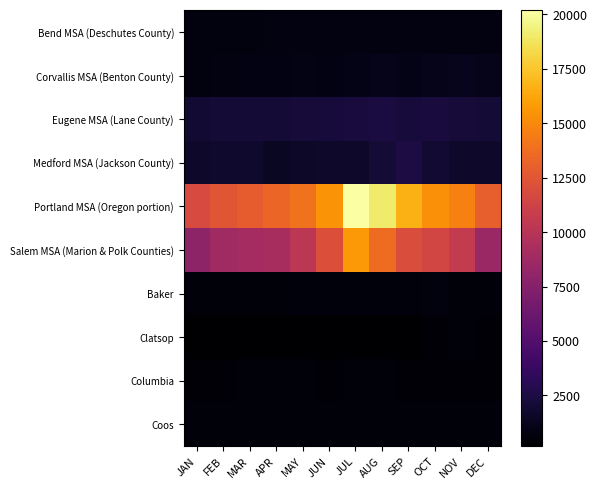

Reading right to left, extract all data points from this chart.

Bend MSA (Deschutes County): DEC=730	NOV=730	OCT=760	SEP=770	AUG=780	JUL=780	JUN=750	MAY=750	APR=740	MAR=710	FEB=700	JAN=710
Corvallis MSA (Benton County): DEC=1090	NOV=1220	OCT=1050	SEP=990	AUG=1070	JUL=990	JUN=870	MAY=880	APR=870	MAR=870	FEB=780	JAN=710
Eugene MSA (Lane County): DEC=2060	NOV=2140	OCT=2290	SEP=2220	AUG=2360	JUL=2320	JUN=2270	MAY=2190	APR=2080	MAR=2080	FEB=2050	JAN=1950
Medford MSA (Jackson County): DEC=1690	NOV=1720	OCT=1900	SEP=2490	AUG=2050	JUL=1710	JUN=1690	MAY=1580	APR=1450	MAR=1780	FEB=1750	JAN=1720
Portland MSA (Oregon portion): DEC=13020	NOV=14660	OCT=15330	SEP=16620	AUG=19070	JUL=20190	JUN=15450	MAY=14000	APR=13370	MAR=12910	FEB=12470	JAN=11790
Salem MSA (Marion & Polk Counties): DEC=8510	NOV=10620	OCT=11490	SEP=11960	AUG=13630	JUL=15680	JUN=12060	MAY=10220	APR=9210	MAR=9010	FEB=8780	JAN=7960
Baker: DEC=540	NOV=560	OCT=650	SEP=590	AUG=580	JUL=570	JUN=580	MAY=590	APR=560	MAR=550	FEB=540	JAN=520
Clatsop: DEC=430	NOV=540	OCT=390	SEP=180	AUG=180	JUL=180	JUN=180	MAY=180	APR=180	MAR=170	FEB=180	JAN=180
Columbia: DEC=430	NOV=440	OCT=440	SEP=470	AUG=490	JUL=490	JUN=470	MAY=500	APR=510	MAR=500	FEB=470	JAN=460
Coos: DEC=510	NOV=540	OCT=540	SEP=540	AUG=540	JUL=530	JUN=540	MAY=520	APR=520	MAR=500	FEB=510	JAN=510